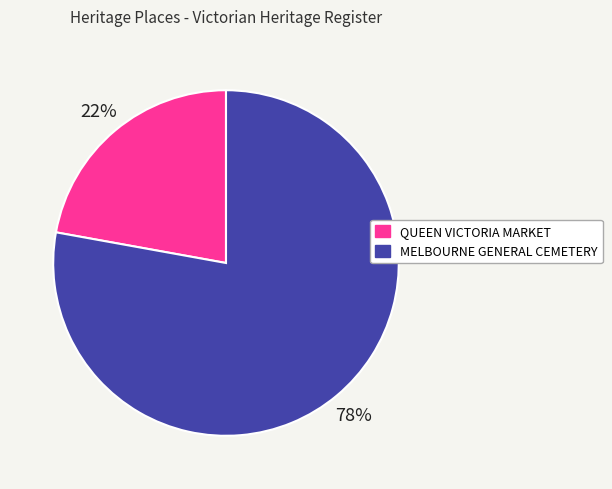

What percentage is the MELBOURNE GENERAL CEMETERY slice, to the nearest percent?

78%